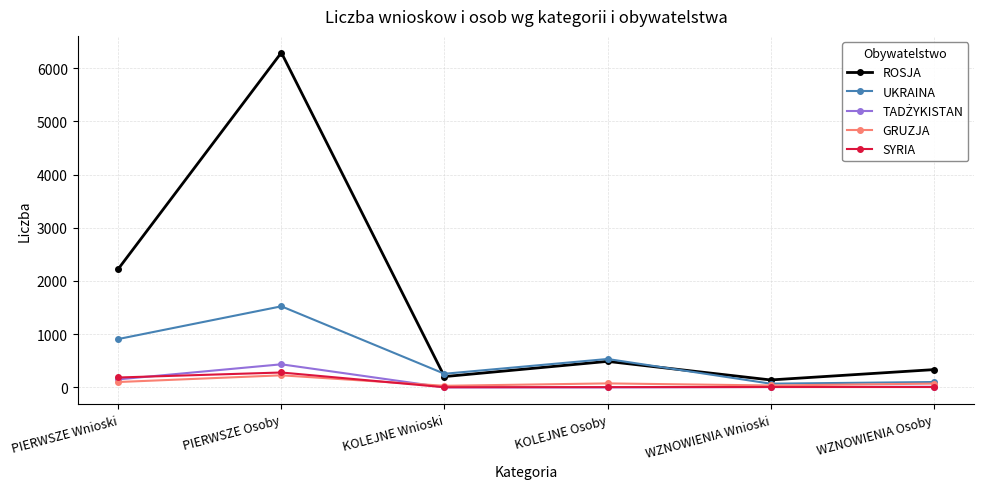

Between PIERWSZE Osoby and WZNOWIENIA Osoby, which series saw the biggest shift?

ROSJA